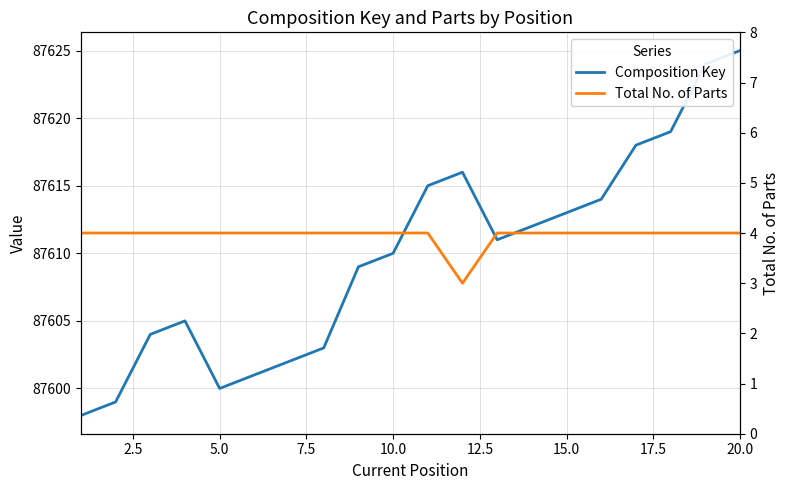

How many data points in Total No. of Parts are less than 4?

1